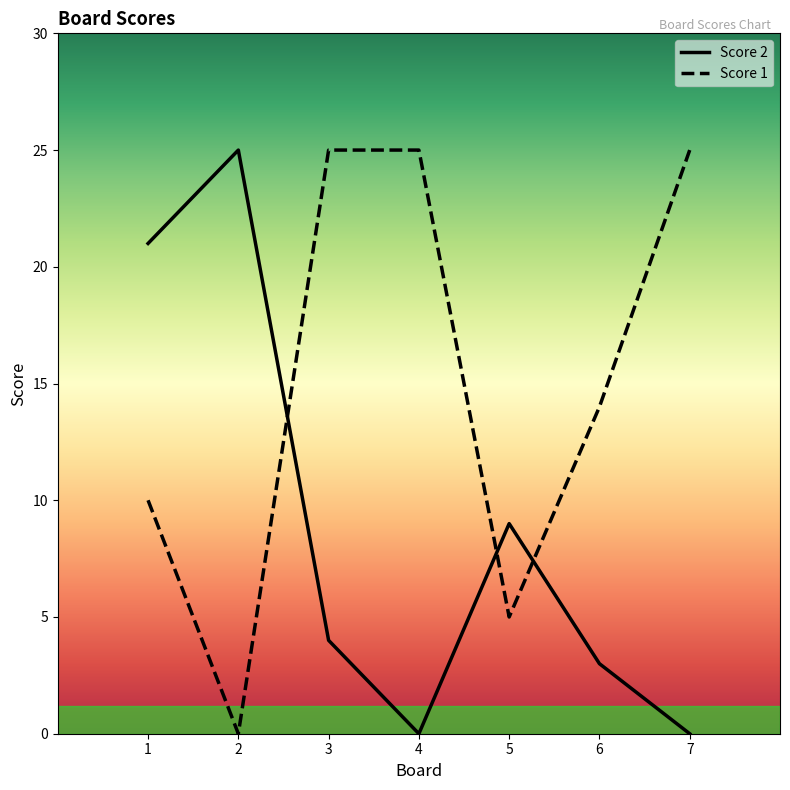

What is the difference between the highest and lowest values at 6?

11